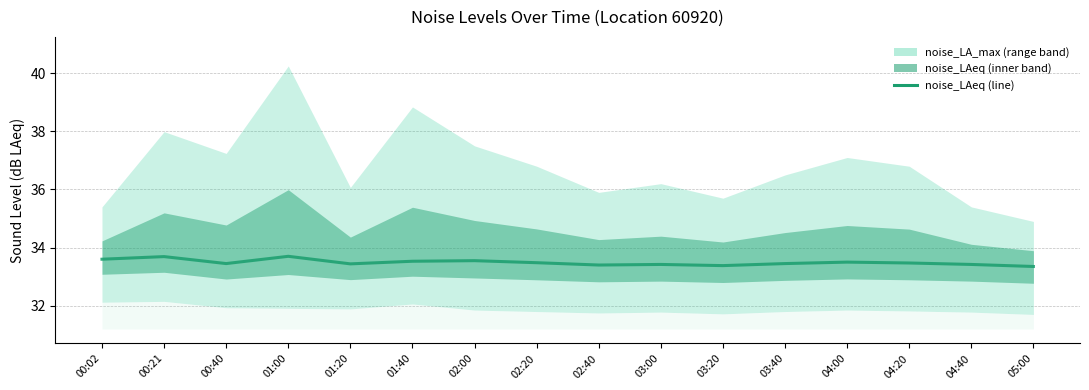

Read the value at 01:20.

33.4